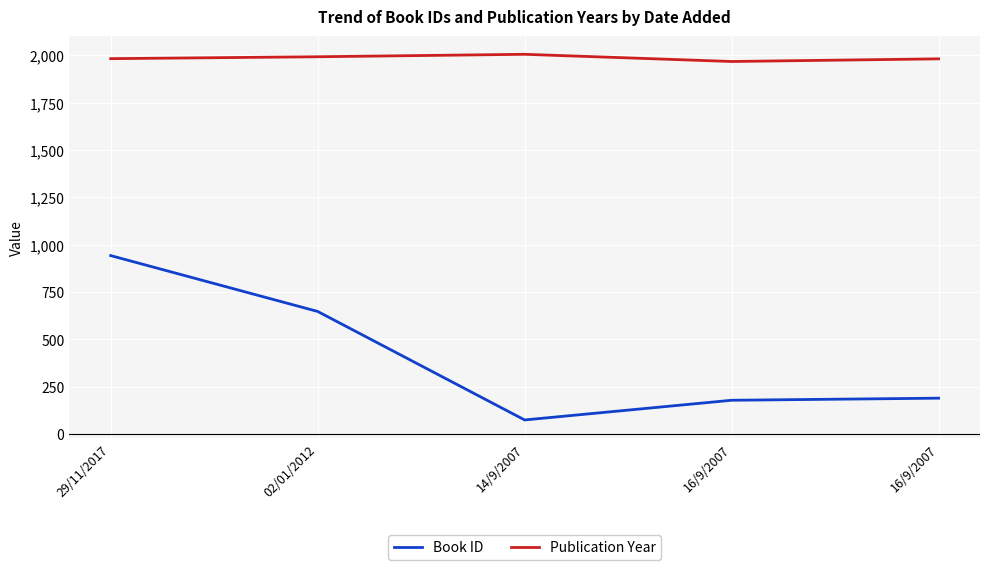

Between 29/11/2017 and 14/9/2007, which series saw the biggest shift?

Book ID